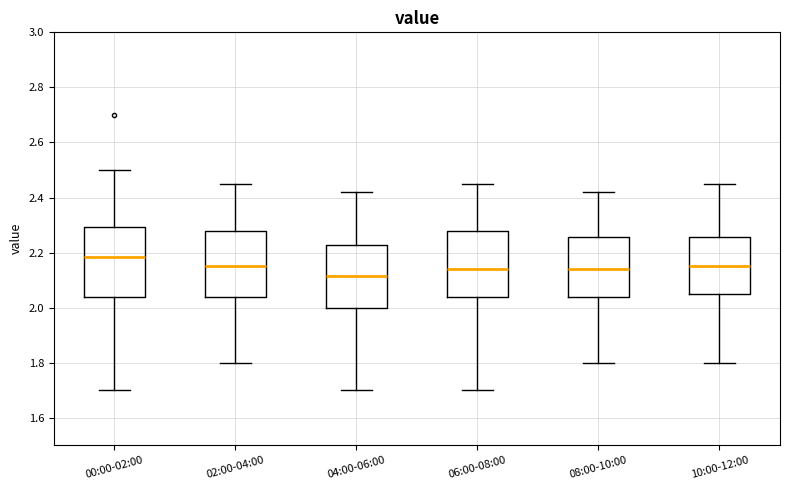

Reading left to right, transcribe this box plot: for each box, give where its median line is, the range the box spans, and where its two whiskers end, as read against the y-axis. The values are not printed on the chart, so give them approximately, as read against the axis.

00:00-02:00: median 2.18, box 2.04 to 2.30, whiskers 1.70 to 2.50
02:00-04:00: median 2.16, box 2.04 to 2.28, whiskers 1.80 to 2.46
04:00-06:00: median 2.12, box 2.00 to 2.22, whiskers 1.70 to 2.42
06:00-08:00: median 2.14, box 2.04 to 2.28, whiskers 1.70 to 2.46
08:00-10:00: median 2.14, box 2.04 to 2.26, whiskers 1.80 to 2.42
10:00-12:00: median 2.16, box 2.06 to 2.26, whiskers 1.80 to 2.46